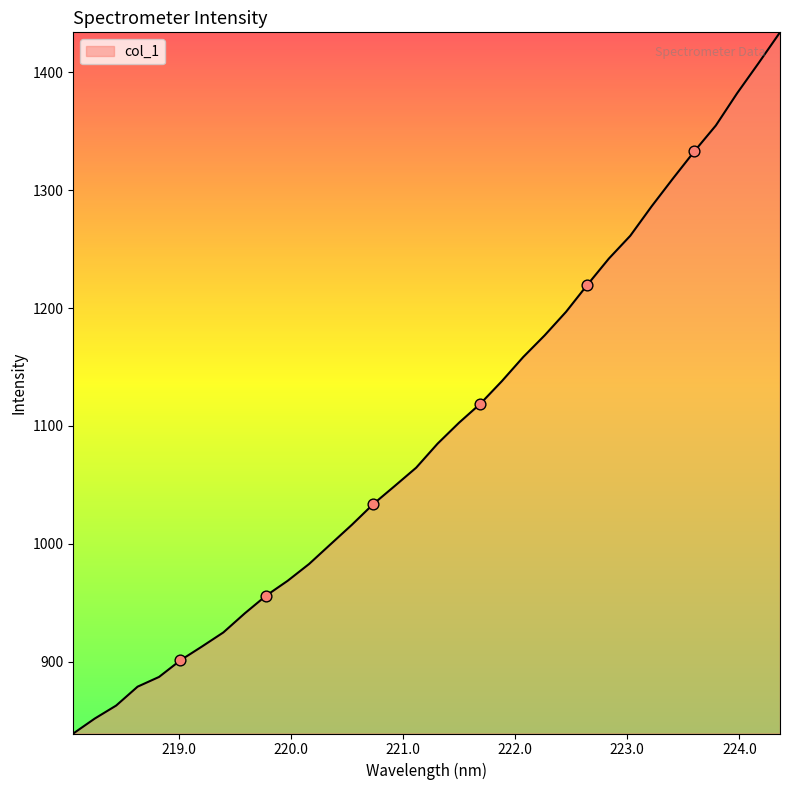

What is the smallest value displayed?

839.2